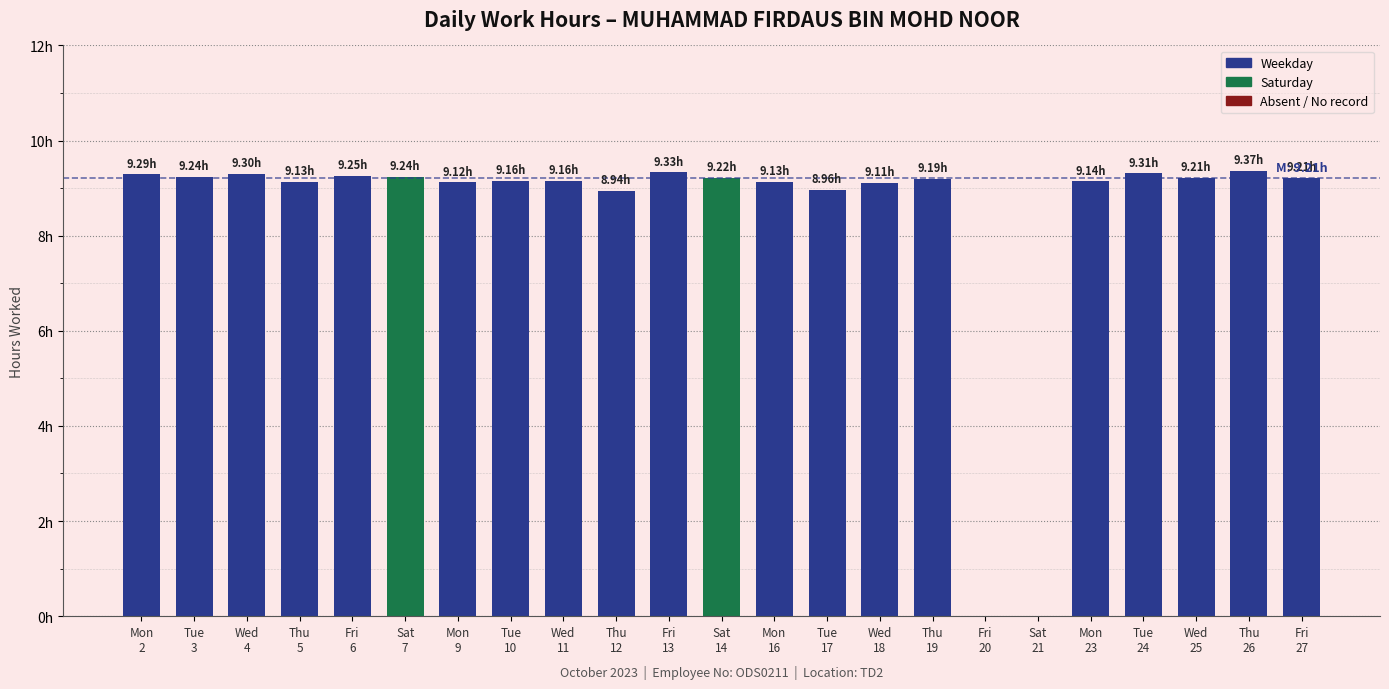

At which category does the chart reach its peak across all series?

Thu
26